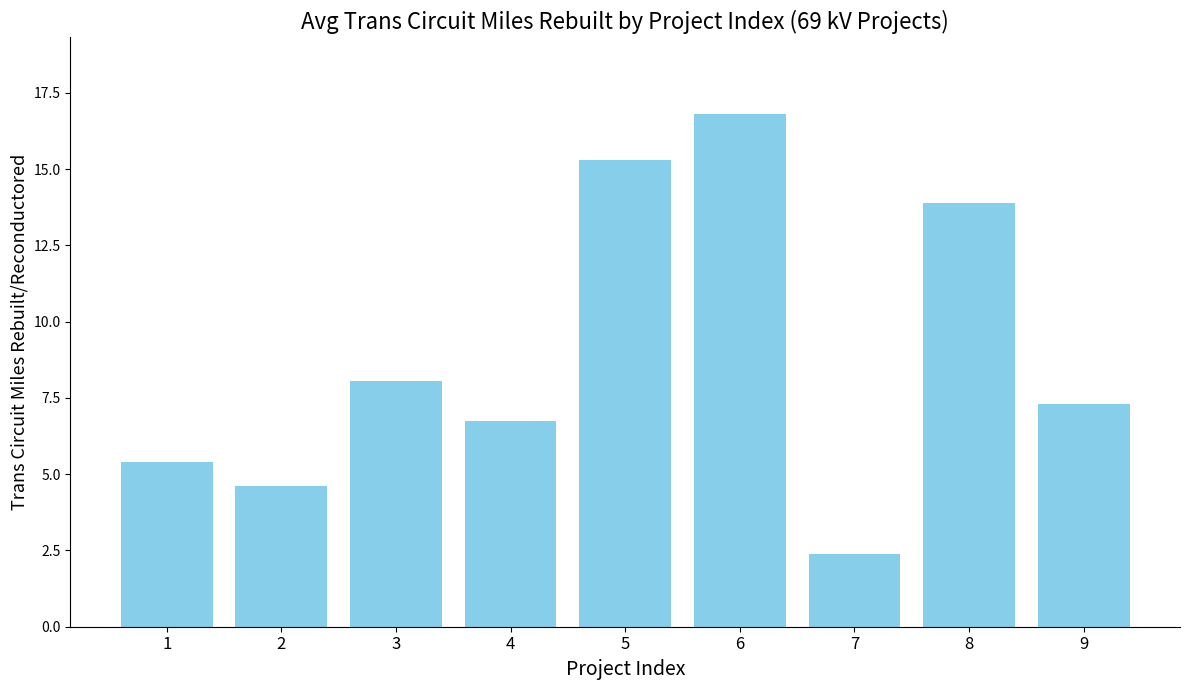

What is the average value?

8.9